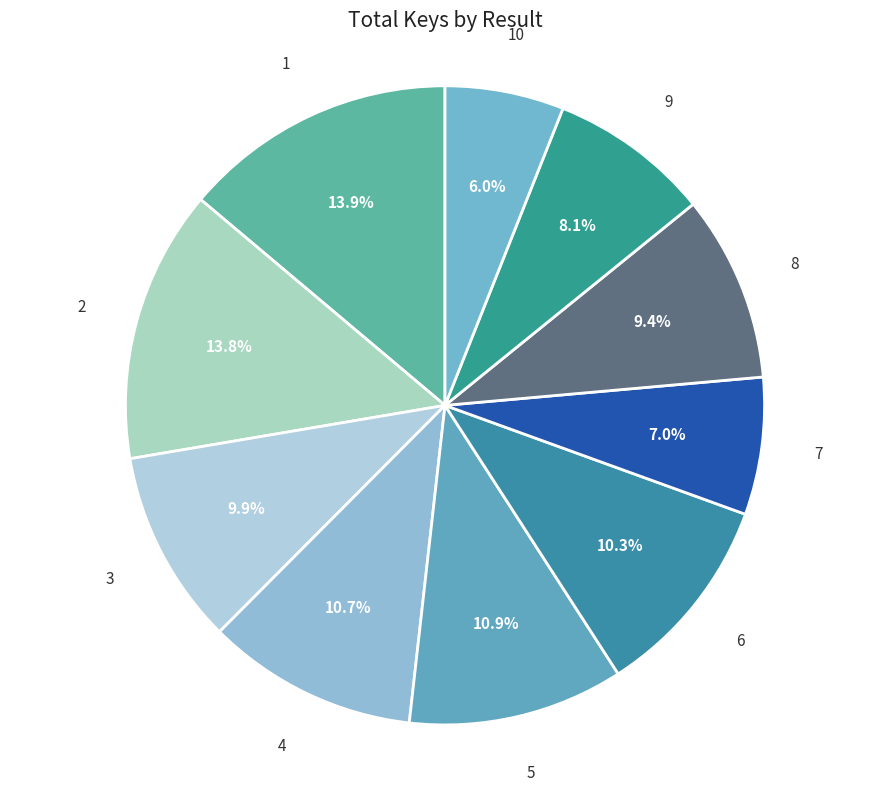

The 9 slice represents 20% of the pie. True or false?

False